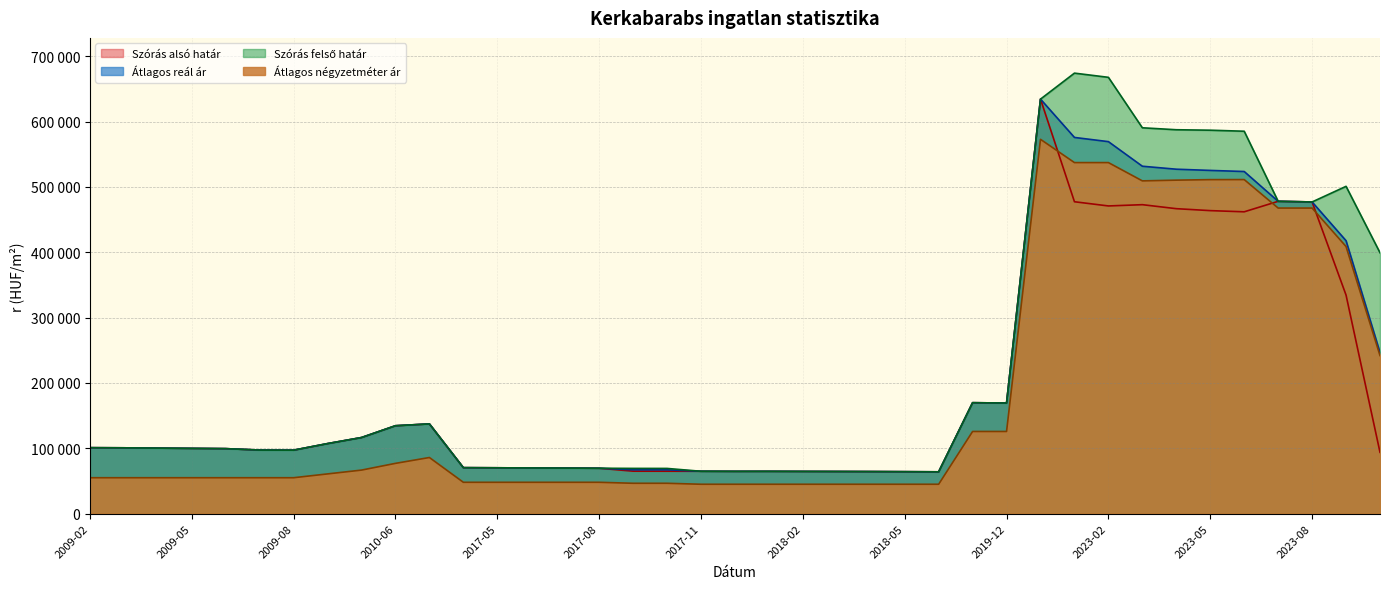

The Átlagos négyzetméter ár series shows 48000 at 2017-05. True or false?

True